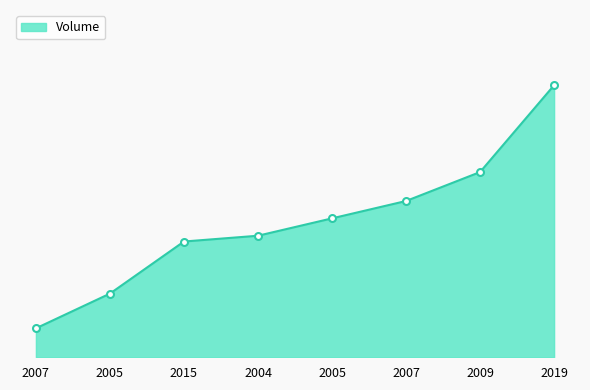

What is the sum of all values?

187